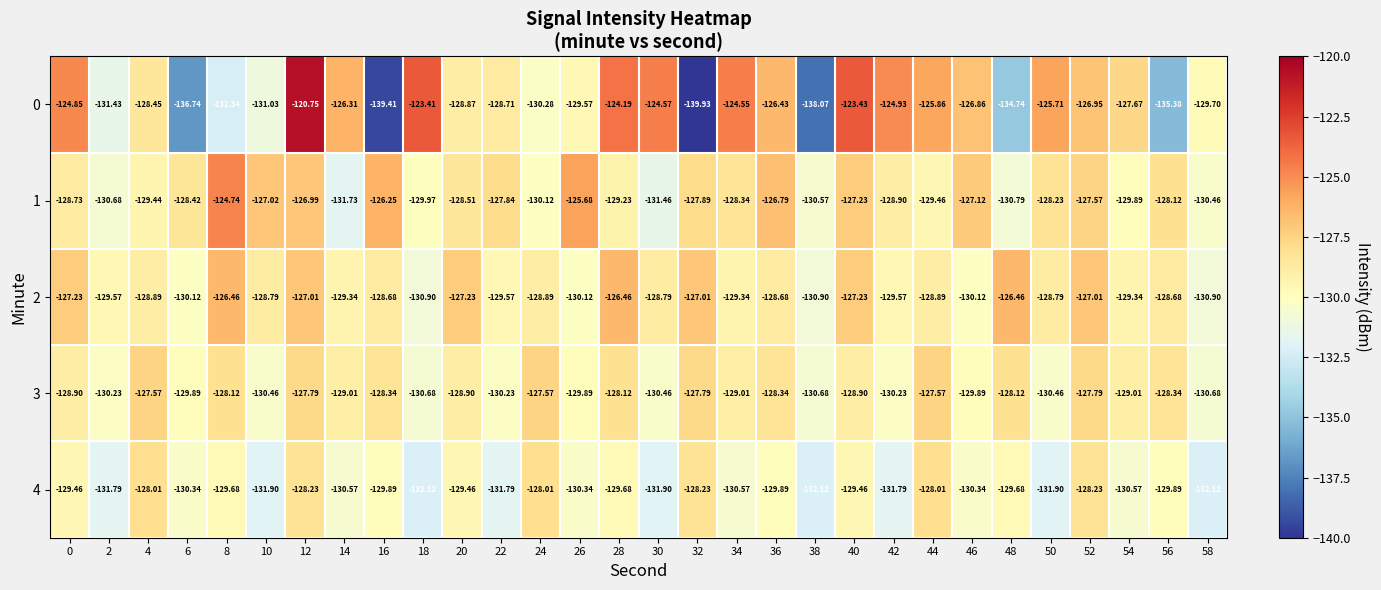

Is the value of 0 at 10 greater than the value of 2 at 14?

No